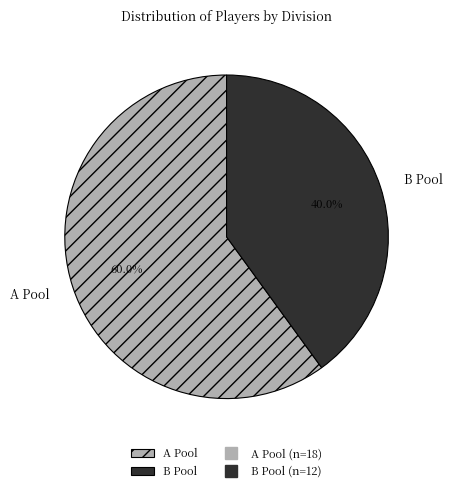

Which has a higher value, A Pool or B Pool?

A Pool